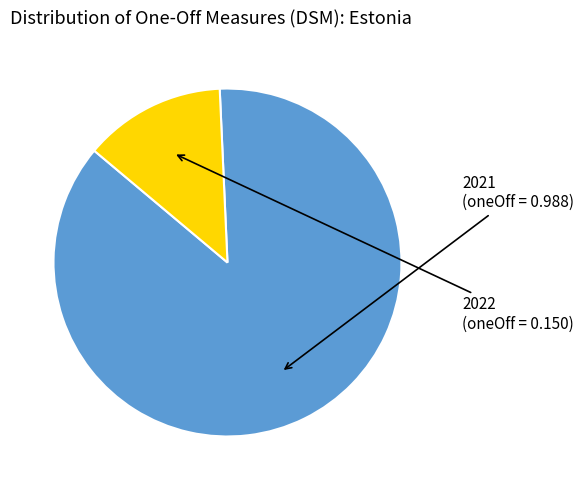

How many slices are in this pie chart?

2